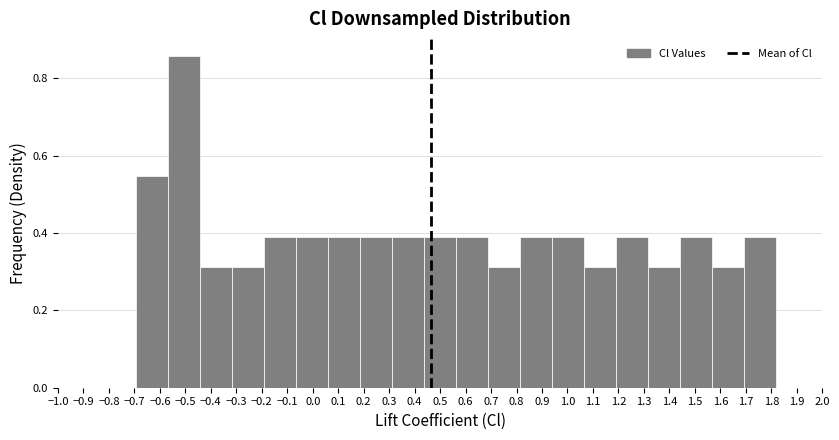

Over which range of the x-axis is the bar tallest?

-0.57 to -0.44